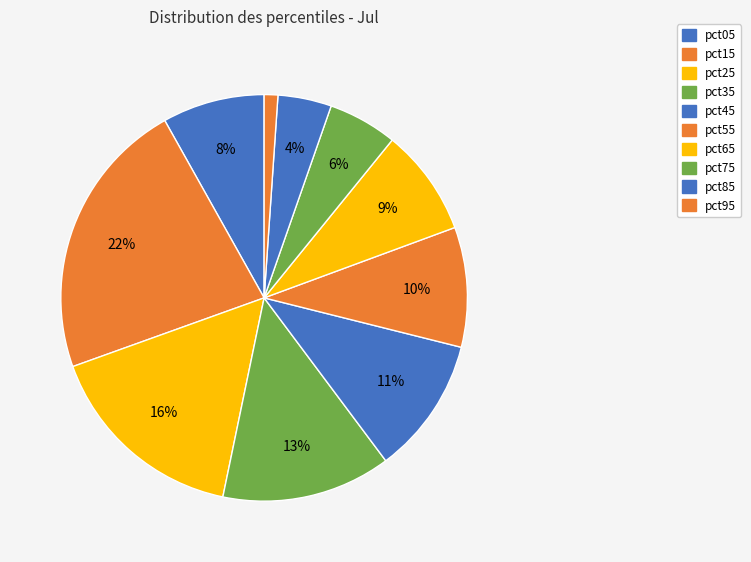

Which slice is the largest?

pct15